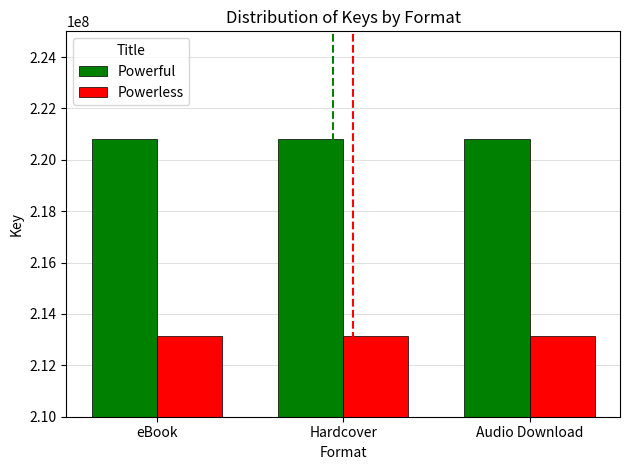

What is the spread (max minus min) of values at Audio Download?

7695554